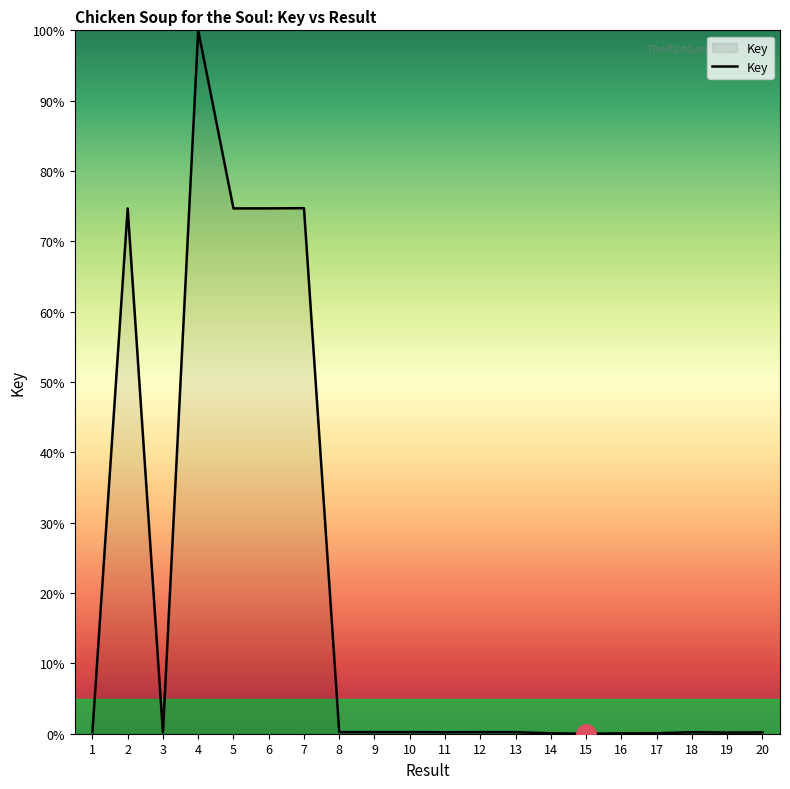

How many lines are shown in the chart?

1